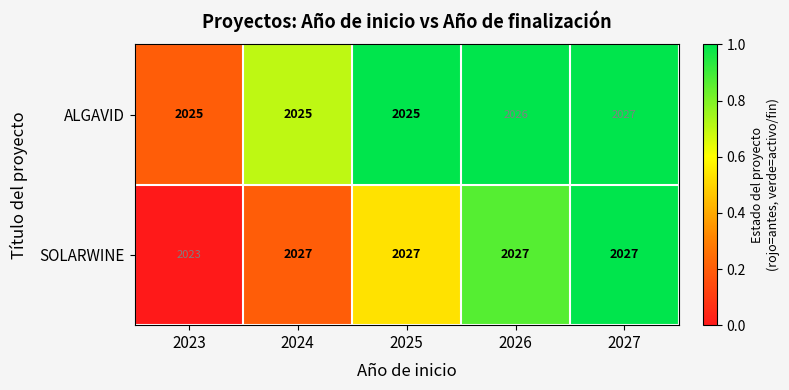

What value does the ALGAVID series have at 2027?

2027